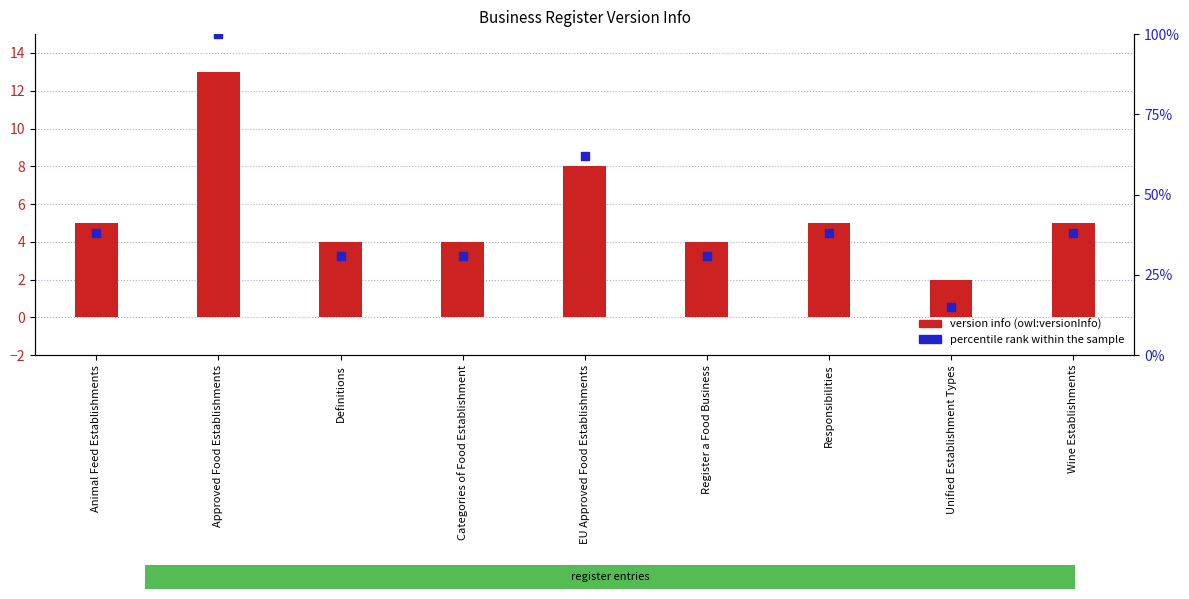

Is the value of percentile rank within the sample at Definitions greater than the value of version info (owl:versionInfo) at Responsibilities?

Yes